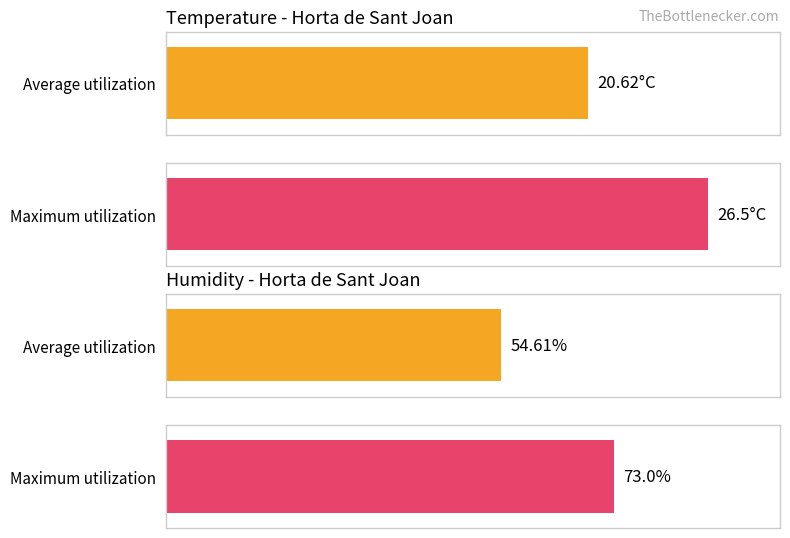

Rank the series by their average value, from lowest to highest.

Temperature (C), Humidity (%)